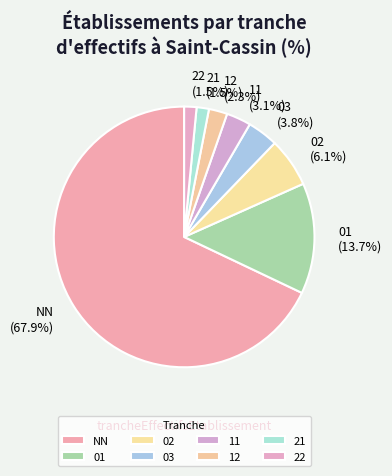

Does NN account for over 50% of the chart?

Yes